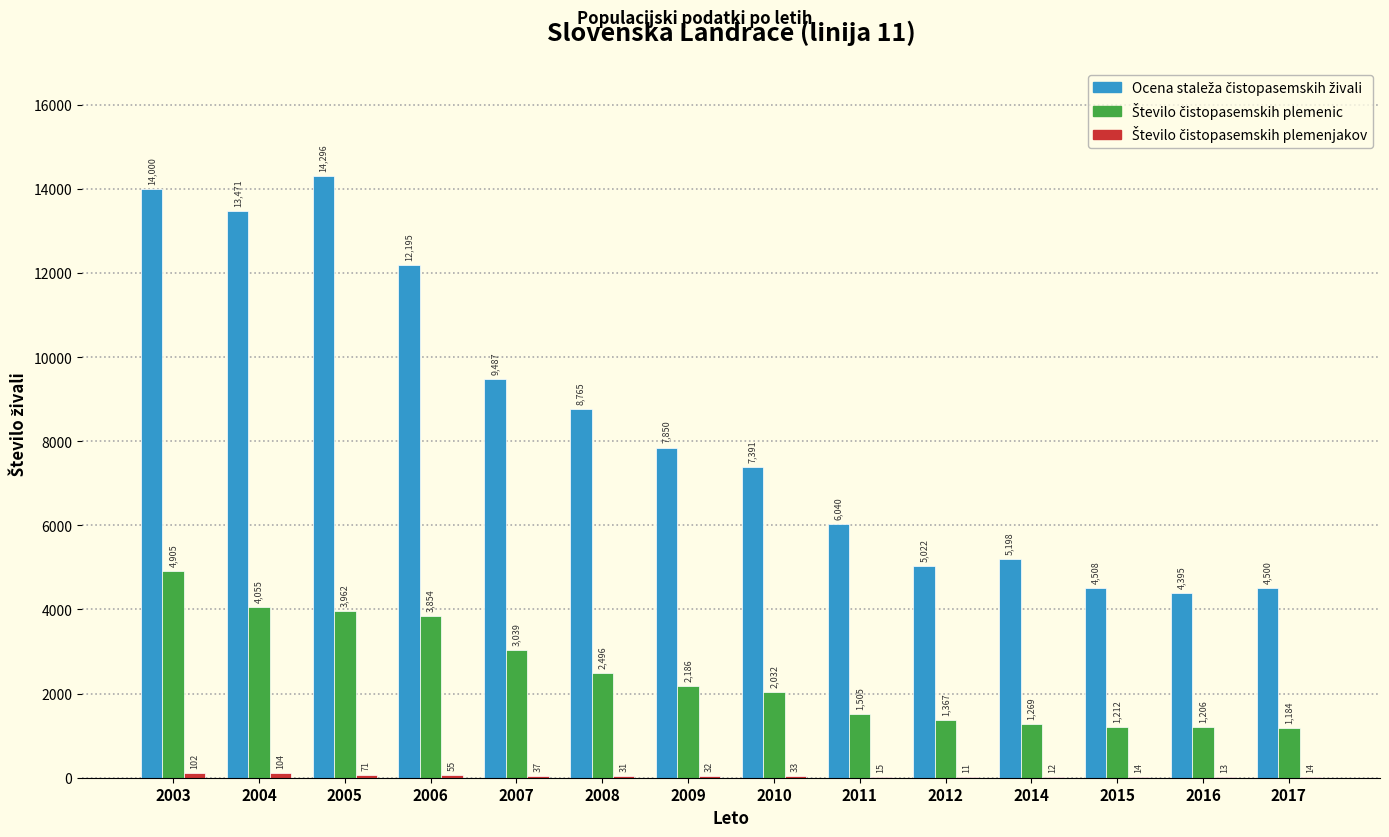

At which category is the sum across all series the highest?

2003